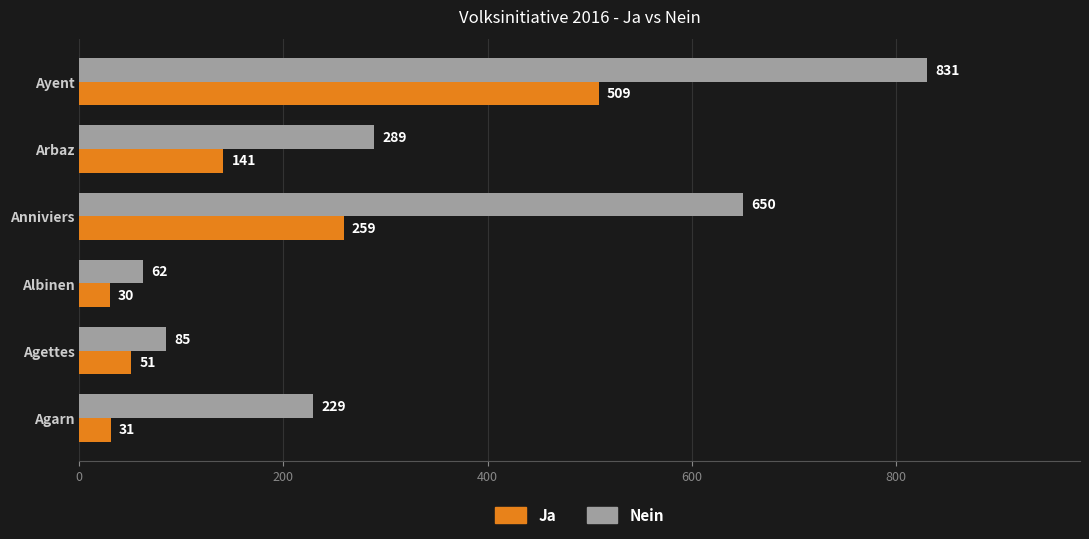

What is the sum of all Nein values?

2146